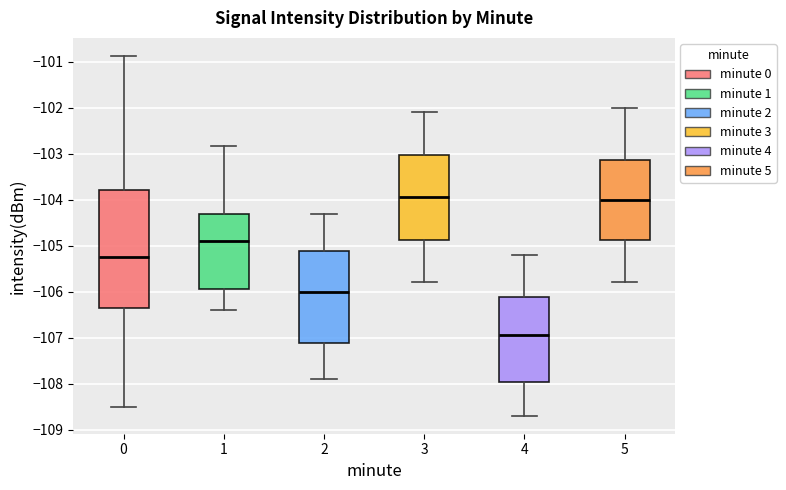

Comparing the boxes themselves (not the whiskers), which one is the tallest?

0